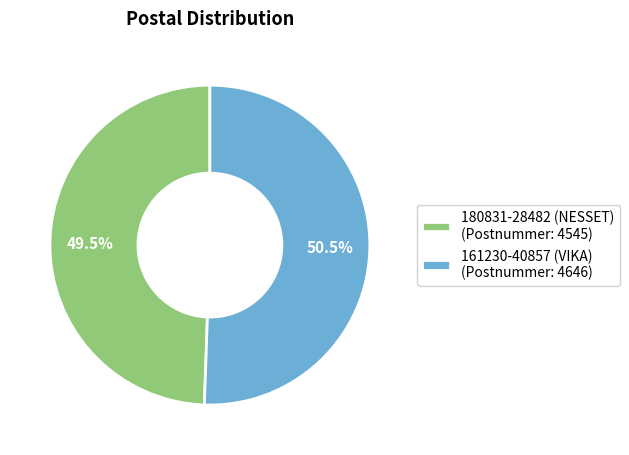

Does 161230-40857 (VIKA) represent more than half of the total?

Yes